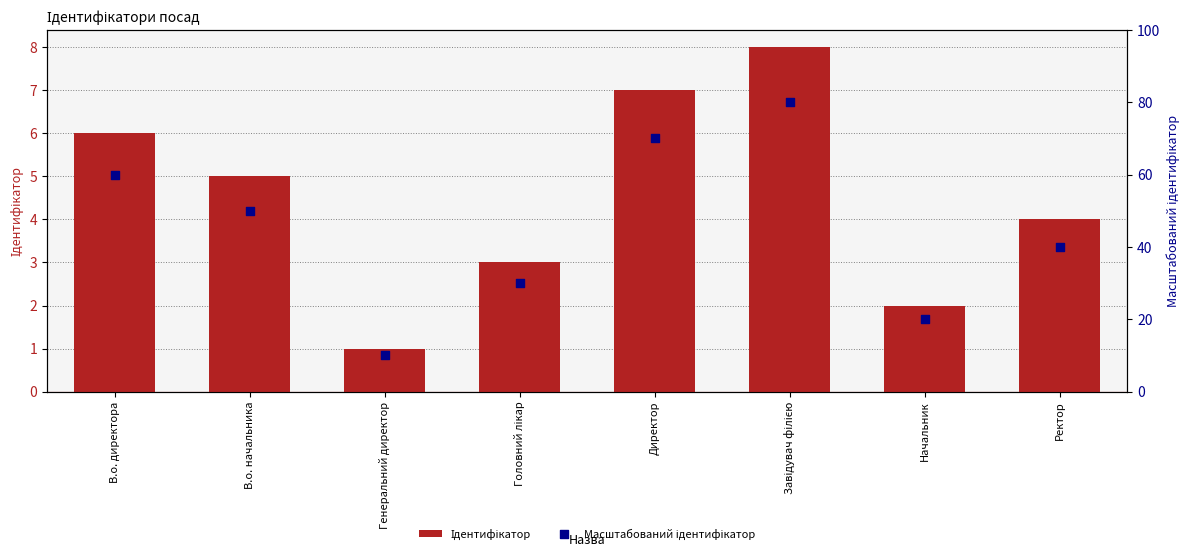

Which series reaches the maximum Y coordinate?

Масштабований ідентифікатор